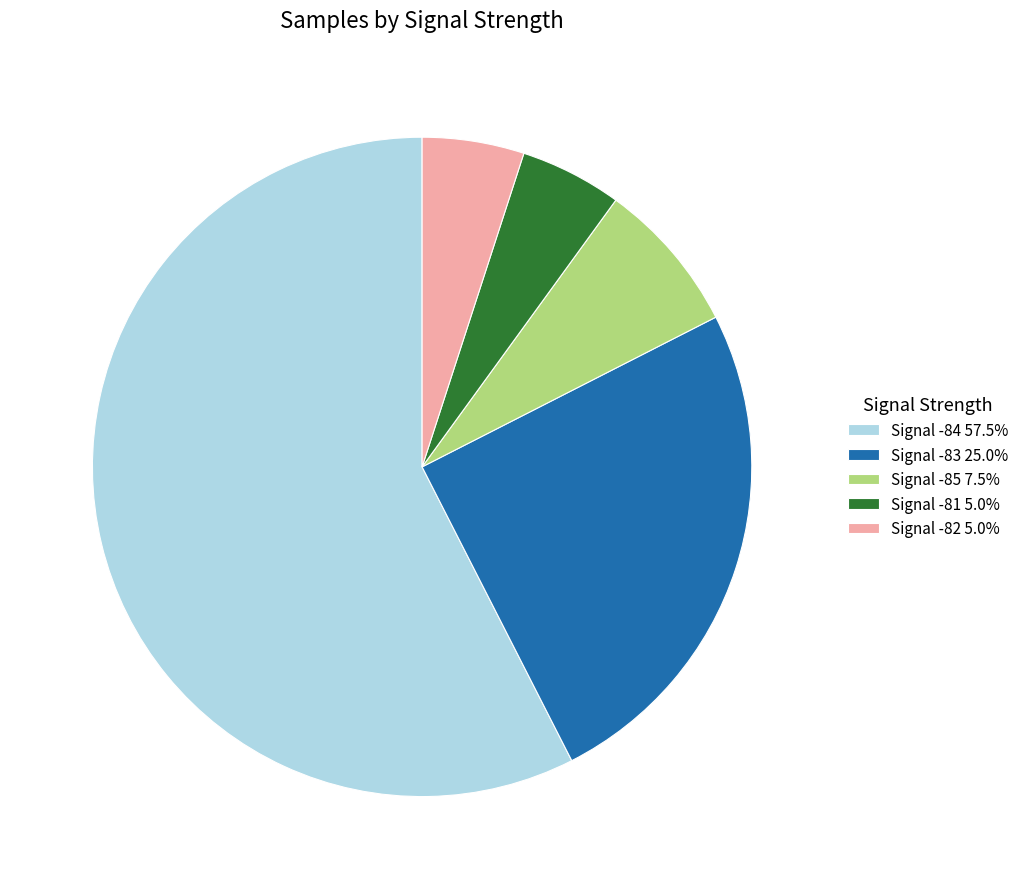

Do Signal -82 5.0% and Signal -85 7.5% together represent more than half of the pie?

No